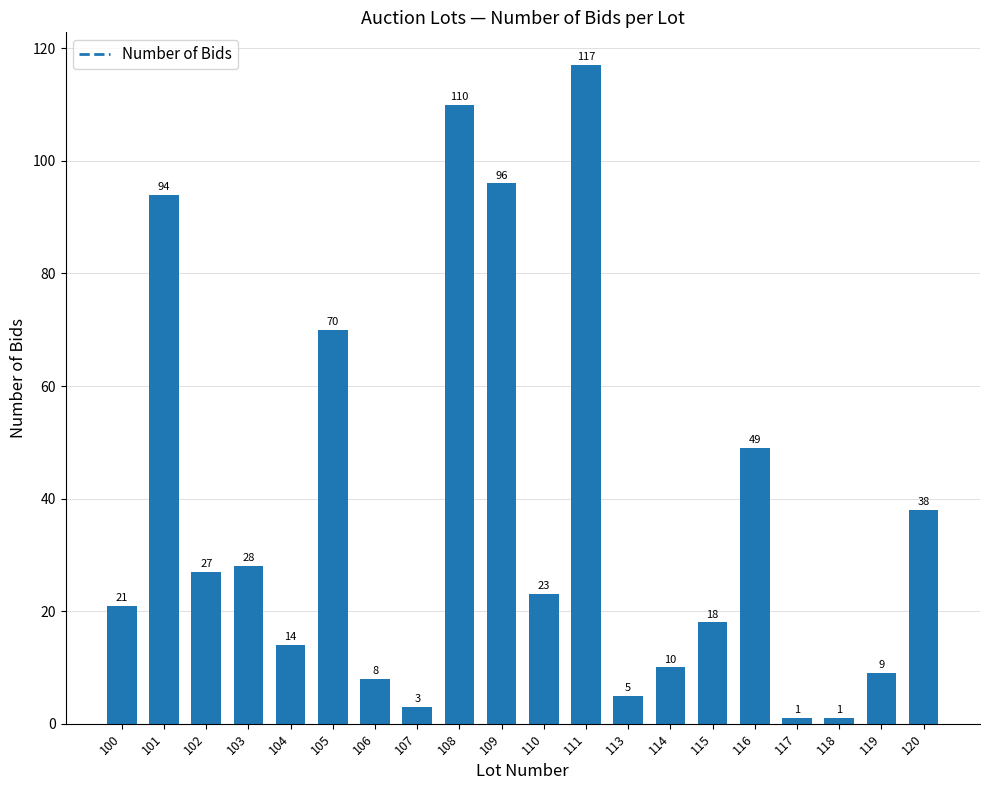

Which label corresponds to the largest value in the chart?

111